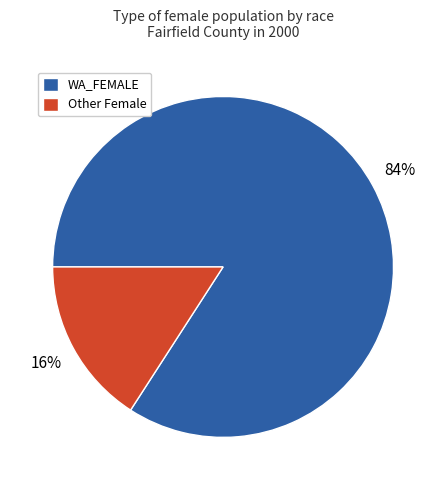

Between WA_FEMALE and Other Female, which is larger?

WA_FEMALE